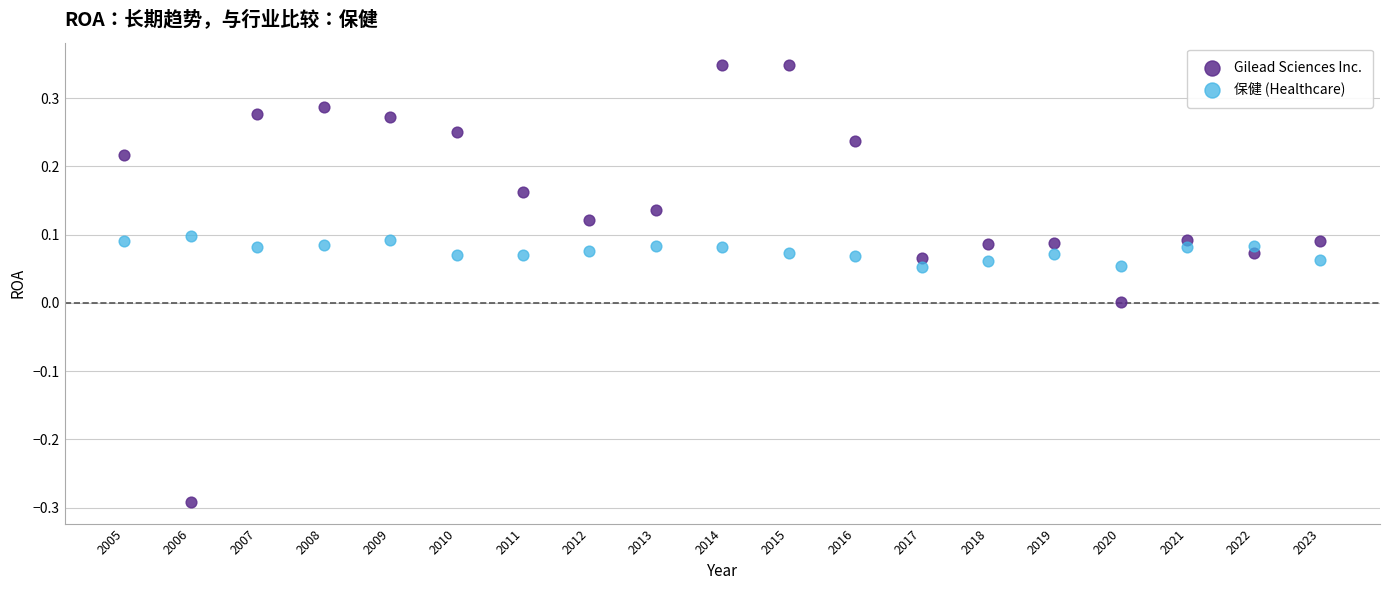

Which series reaches the minimum Y coordinate?

Gilead Sciences Inc.